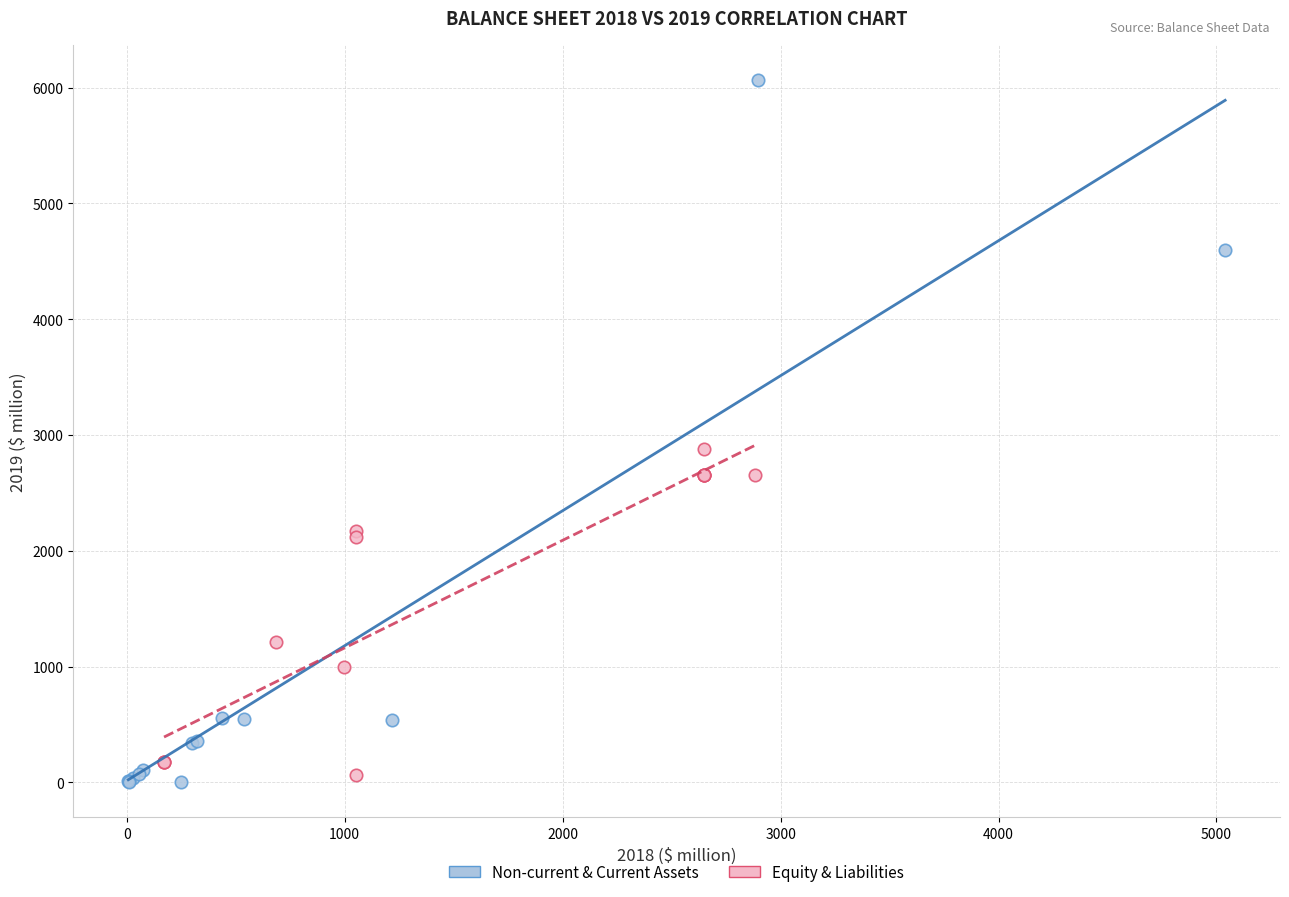

Which series reaches the maximum Y coordinate?

Non-current & Current Assets